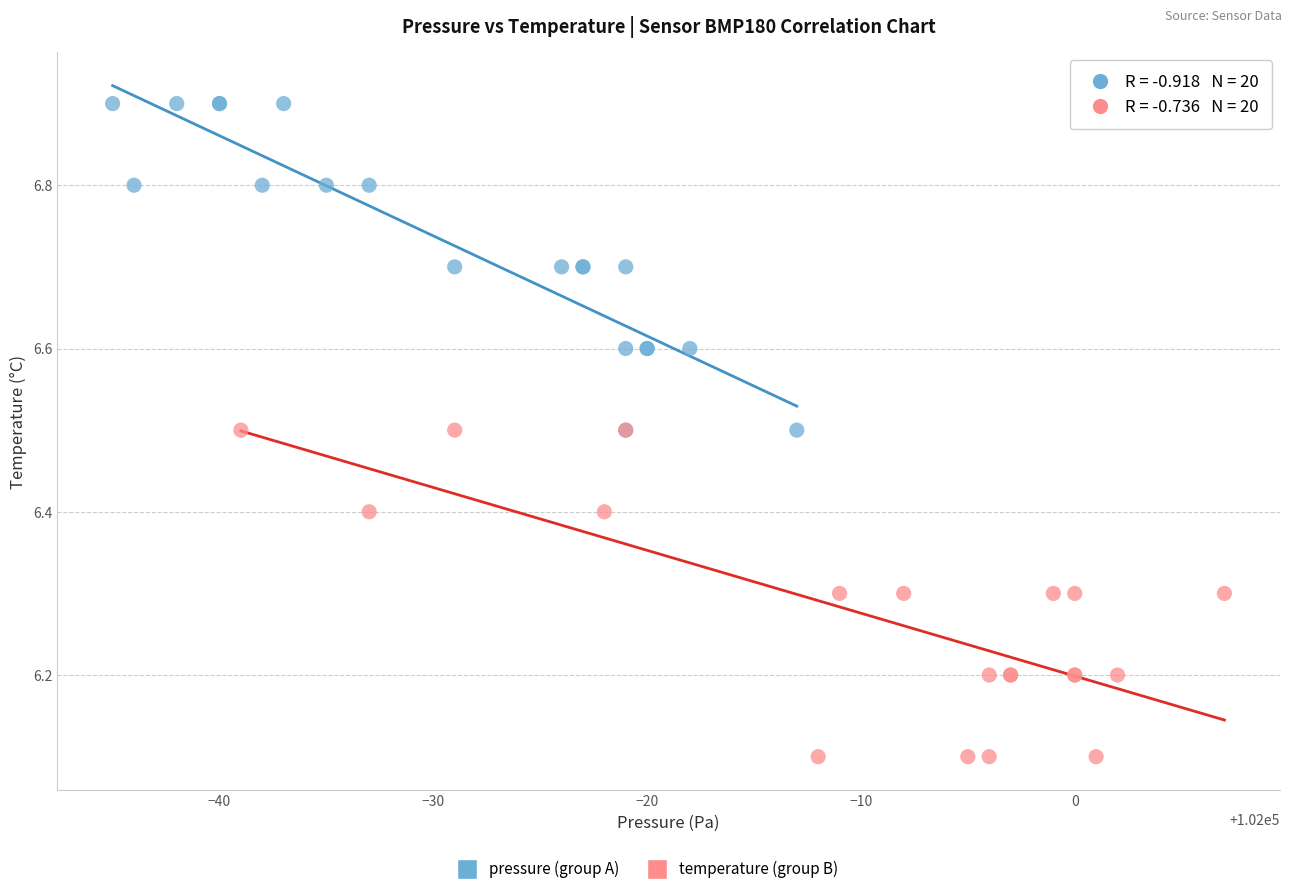

Which series contains the highest Y value?

pressure (group A)